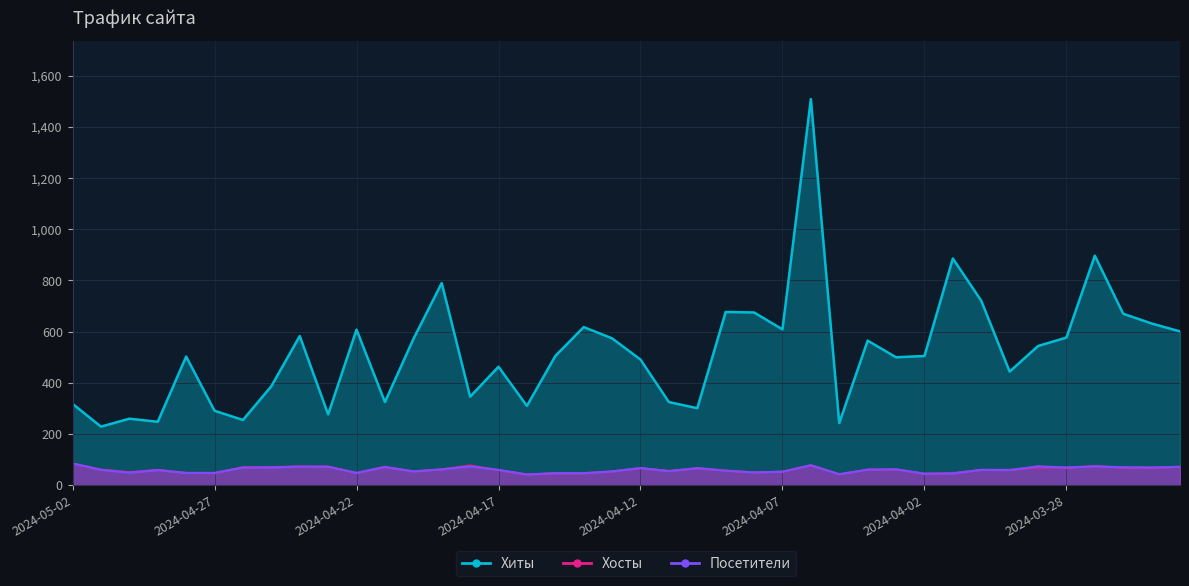

What is the difference between the highest and lowest values at 2024-03-25?

563